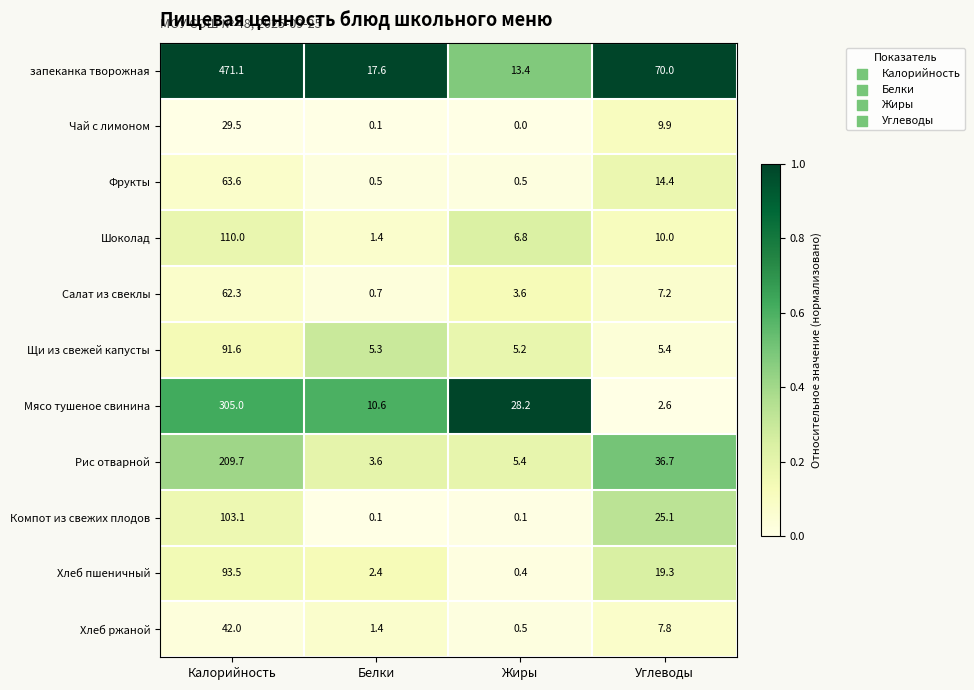

At which category does the chart reach its minimum across all series?

Жиры